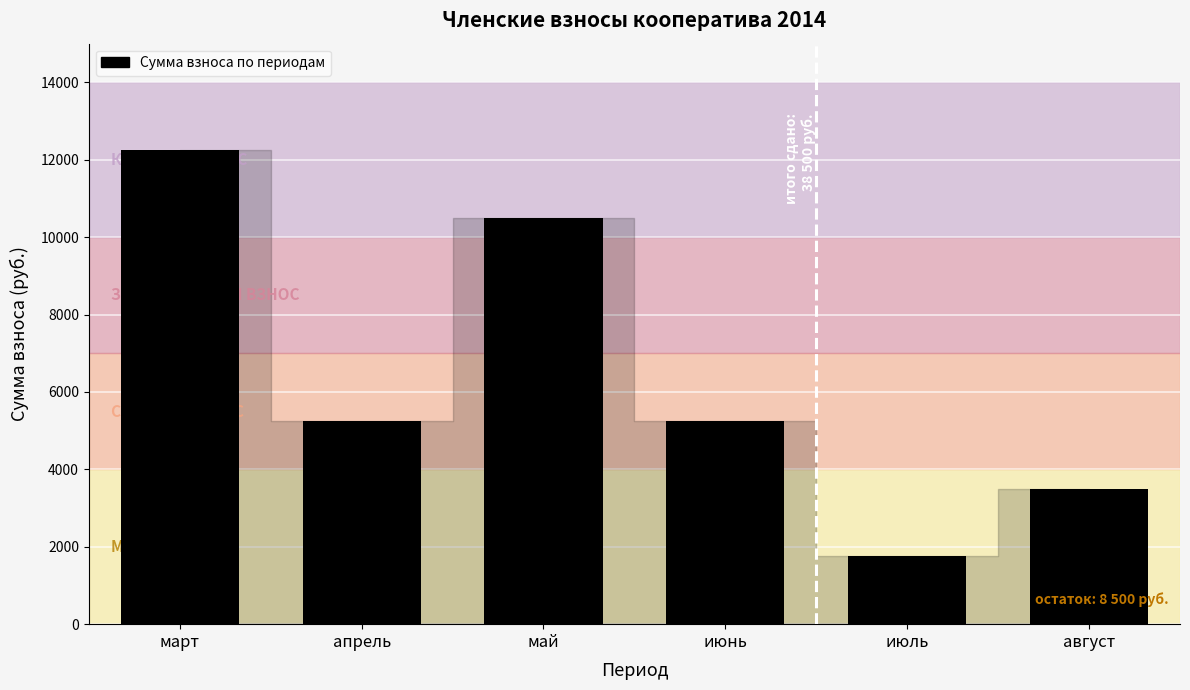

The chart shows a value of 8109 at июнь. True or false?

False